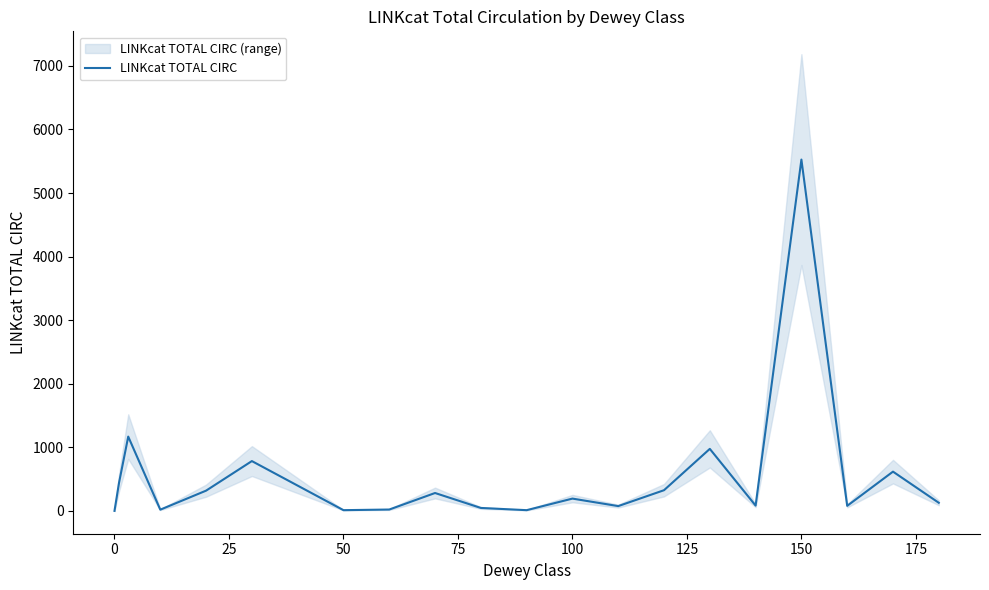

The LINKcat TOTAL CIRC series shows 1 at 0. True or false?

True